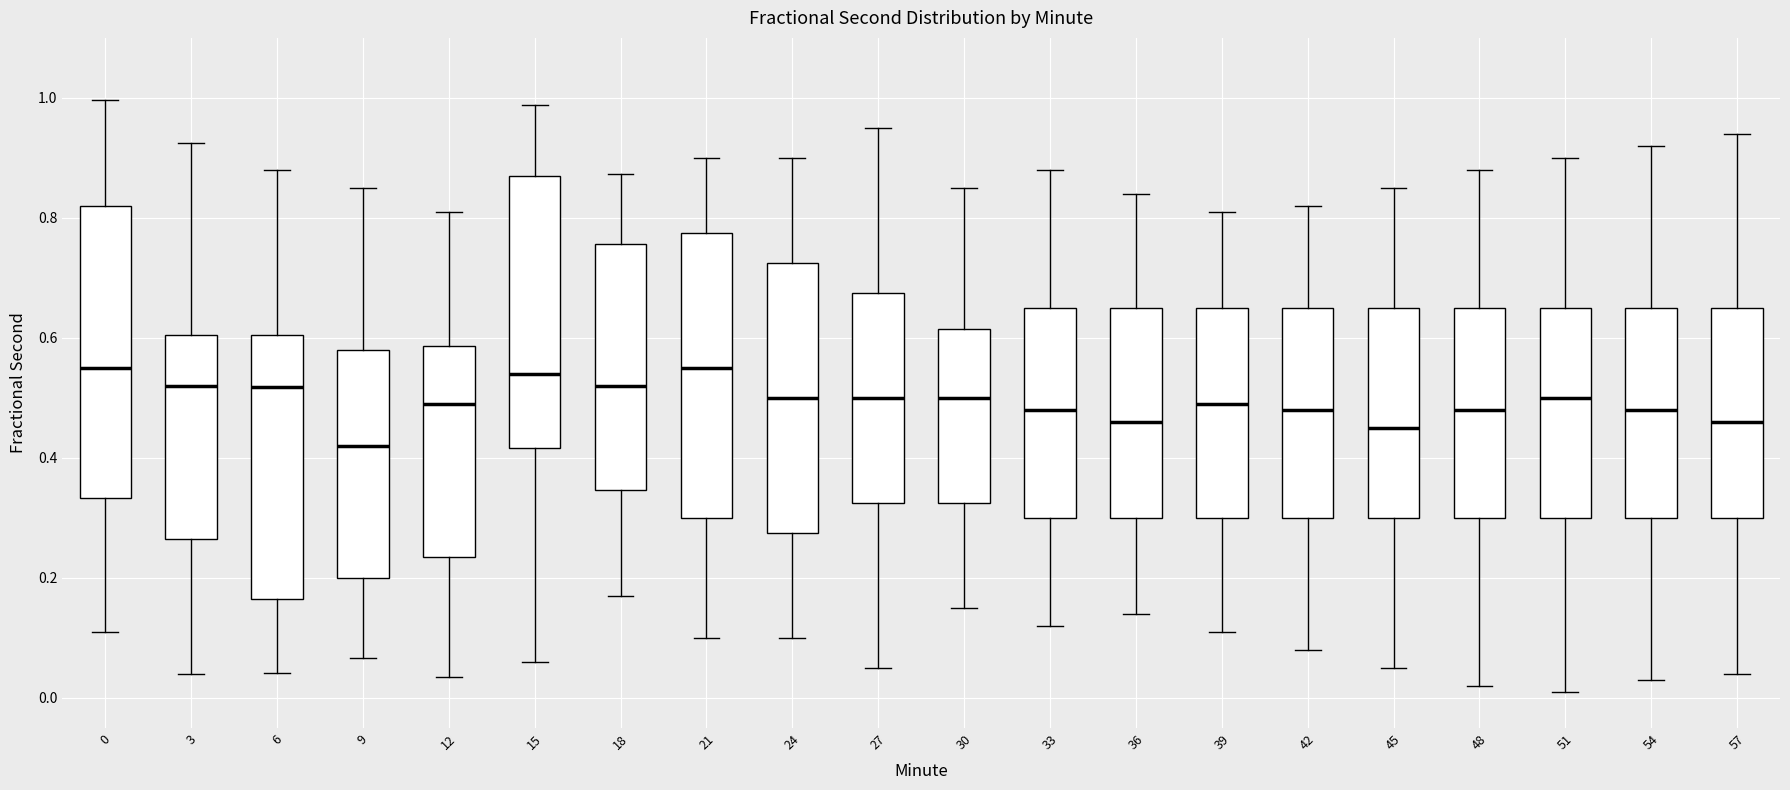

Reading left to right, transcribe this box plot: for each box, give where its median line is, the range the box spans, and where its two whiskers end, as read against the y-axis. The values are not printed on the chart, so give them approximately, as read against the axis.

0: median 0.56, box 0.34 to 0.82, whiskers 0.12 to 1.00
3: median 0.52, box 0.26 to 0.60, whiskers 0.04 to 0.92
6: median 0.52, box 0.16 to 0.60, whiskers 0.04 to 0.88
9: median 0.42, box 0.20 to 0.58, whiskers 0.06 to 0.86
12: median 0.50, box 0.24 to 0.58, whiskers 0.04 to 0.82
15: median 0.54, box 0.42 to 0.88, whiskers 0.06 to 0.98
18: median 0.52, box 0.34 to 0.76, whiskers 0.18 to 0.88
21: median 0.56, box 0.30 to 0.78, whiskers 0.10 to 0.90
24: median 0.50, box 0.28 to 0.72, whiskers 0.10 to 0.90
27: median 0.50, box 0.32 to 0.68, whiskers 0.06 to 0.96
30: median 0.50, box 0.32 to 0.62, whiskers 0.16 to 0.86
33: median 0.48, box 0.30 to 0.66, whiskers 0.12 to 0.88
36: median 0.46, box 0.30 to 0.66, whiskers 0.14 to 0.84
39: median 0.50, box 0.30 to 0.66, whiskers 0.12 to 0.82
42: median 0.48, box 0.30 to 0.66, whiskers 0.08 to 0.82
45: median 0.46, box 0.30 to 0.66, whiskers 0.06 to 0.86
48: median 0.48, box 0.30 to 0.66, whiskers 0.02 to 0.88
51: median 0.50, box 0.30 to 0.66, whiskers 0.02 to 0.90
54: median 0.48, box 0.30 to 0.66, whiskers 0.04 to 0.92
57: median 0.46, box 0.30 to 0.66, whiskers 0.04 to 0.94